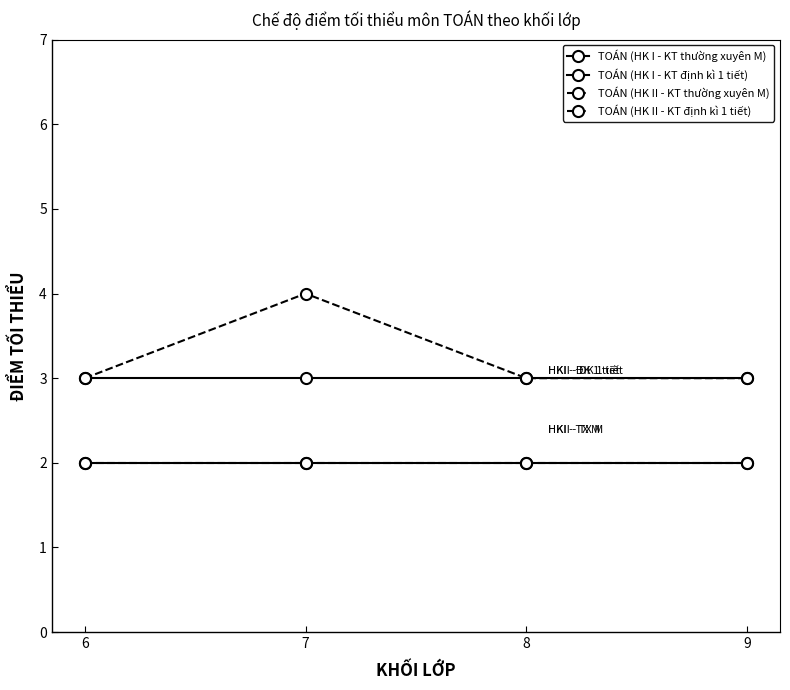

The value of TOÁN (HK II - KT định kì 1 tiết) at 7 is 7. True or false?

False